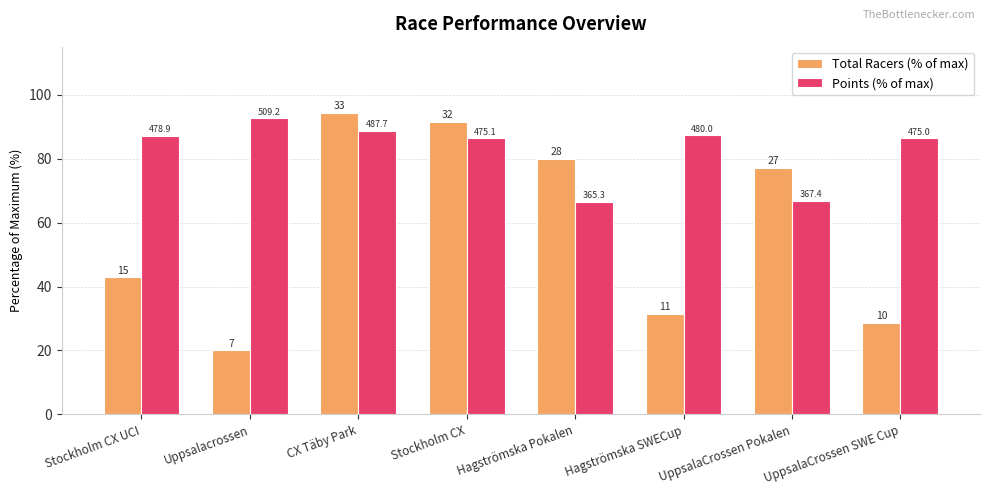

Which category has the lowest value across all series?

Uppsalacrossen